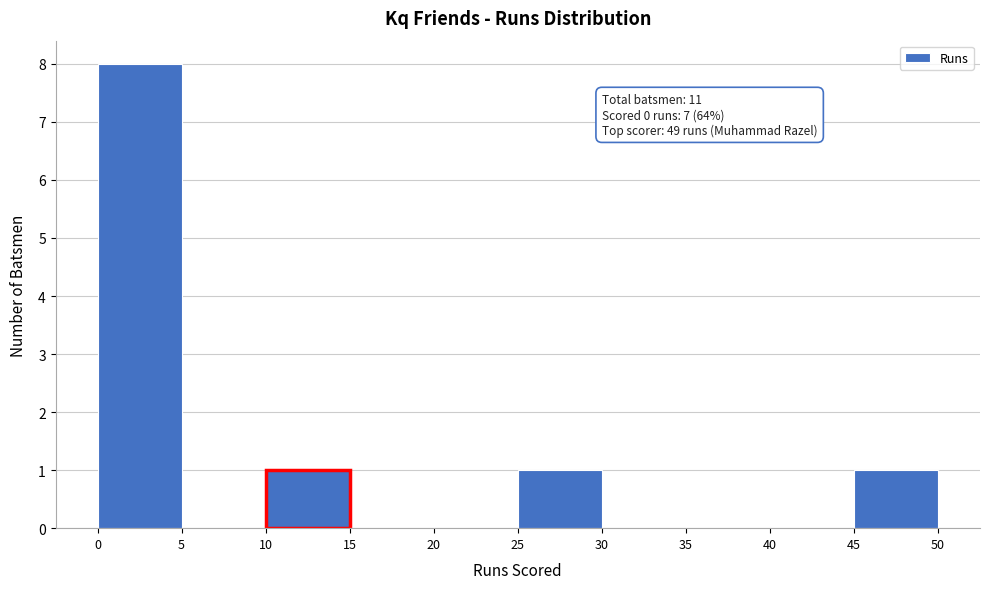

Over which range of the x-axis is the bar tallest?

0 to 5